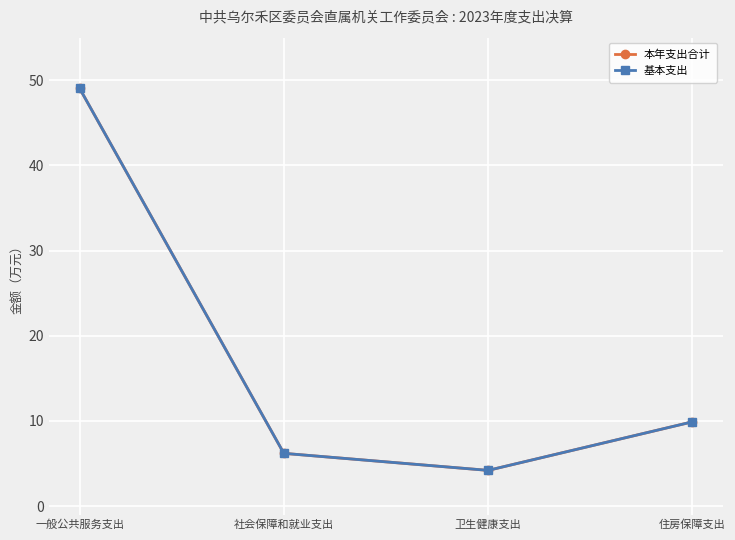

What is the label of the 1st point from the left?

一般公共服务支出